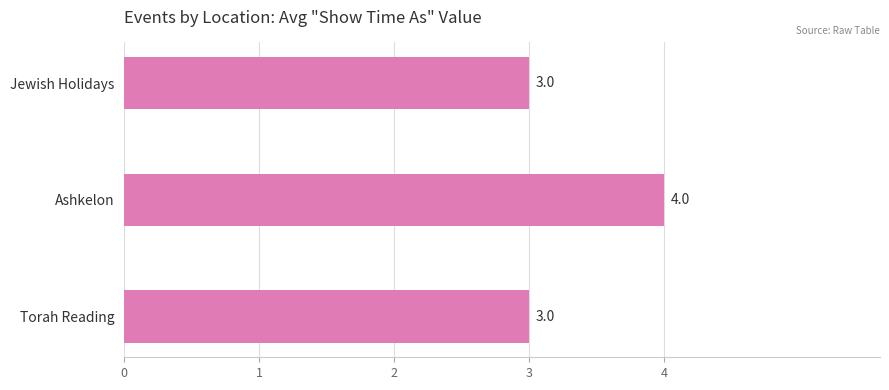

How many bars are there in total?

3